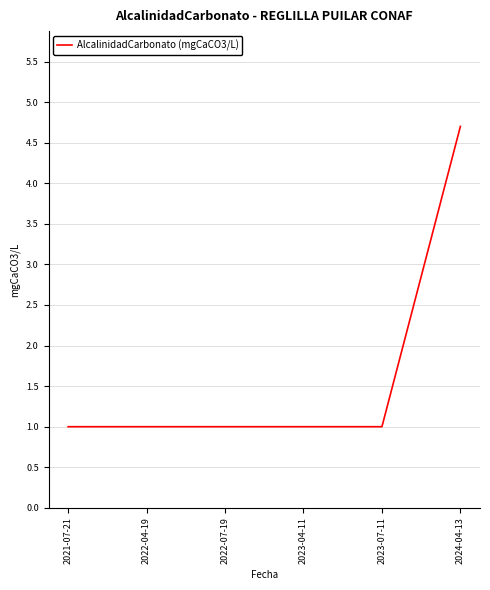

What is the sum of the values at 2021-07-21 and 2023-04-11?

2.0